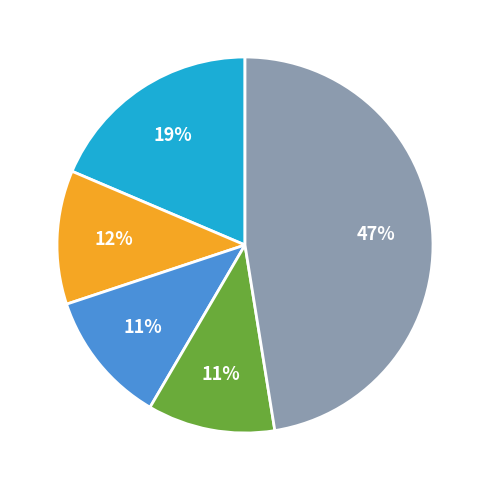

To the nearest percent, what is the difference between the largest and smallest slice percentages?

36%